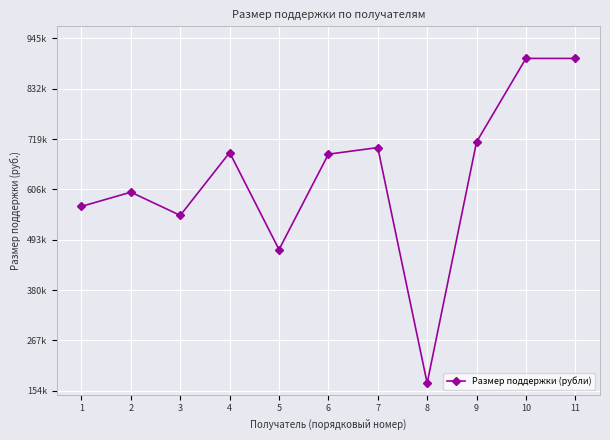

How many points are higher than both their immediate neighbors (excluding endpoints)?

3